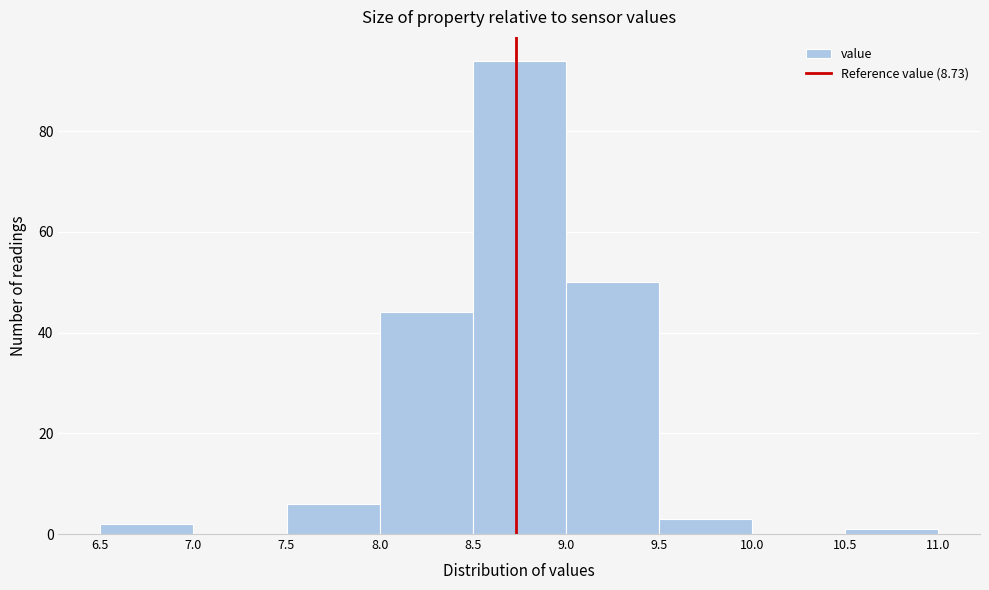

Which range on the x-axis has the tallest bar?

8.5 to 9.0